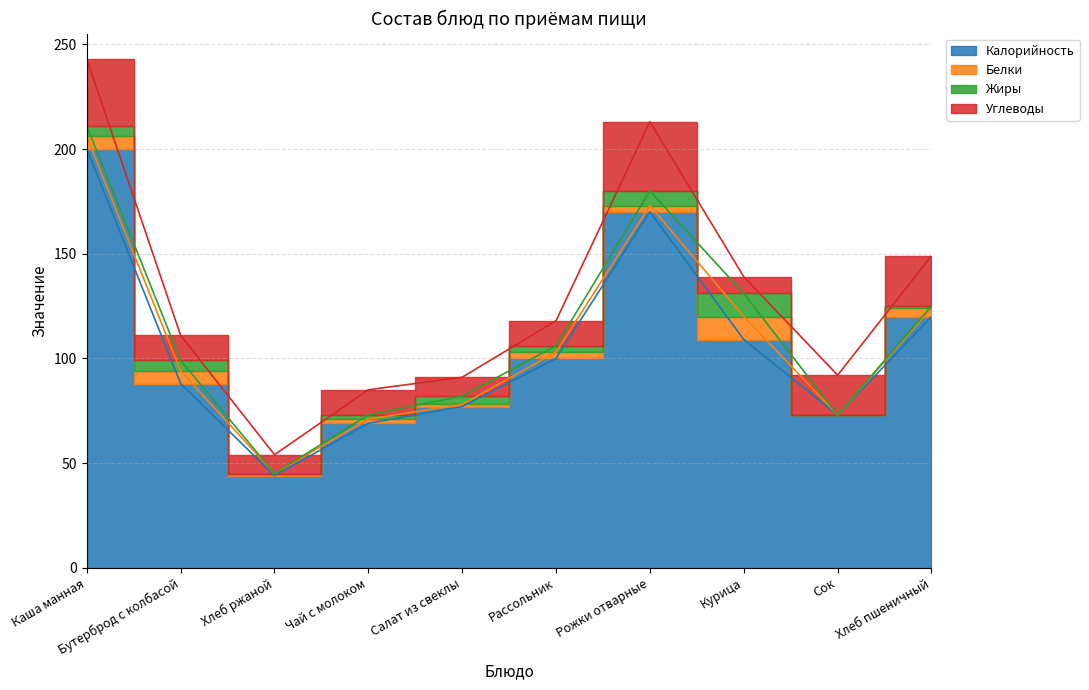

Which category has the lowest value in the Белки series?

Сок